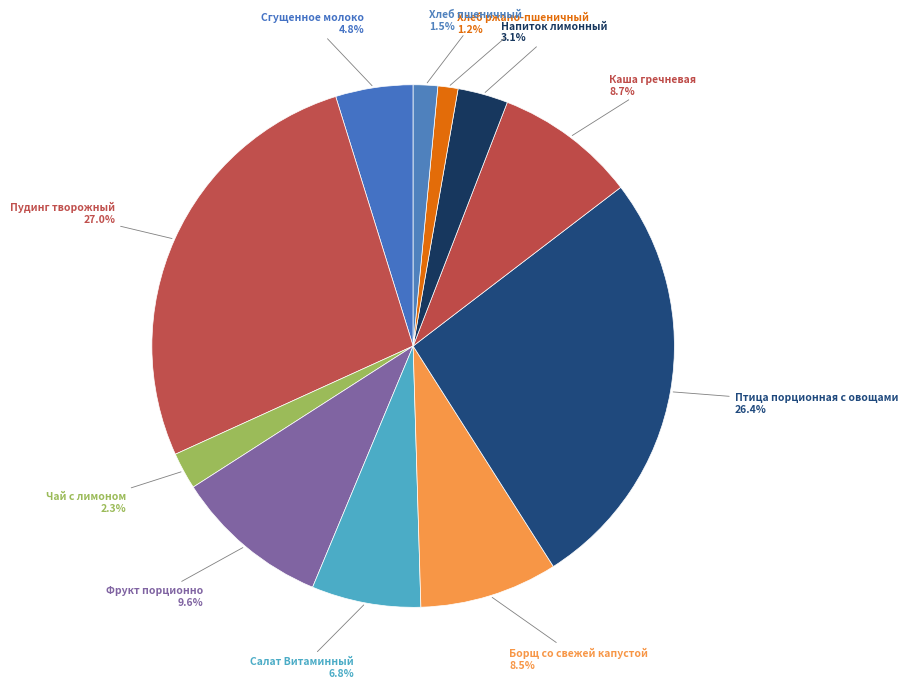

Between Фрукт порционно and Каша гречневая, which is larger?

Фрукт порционно